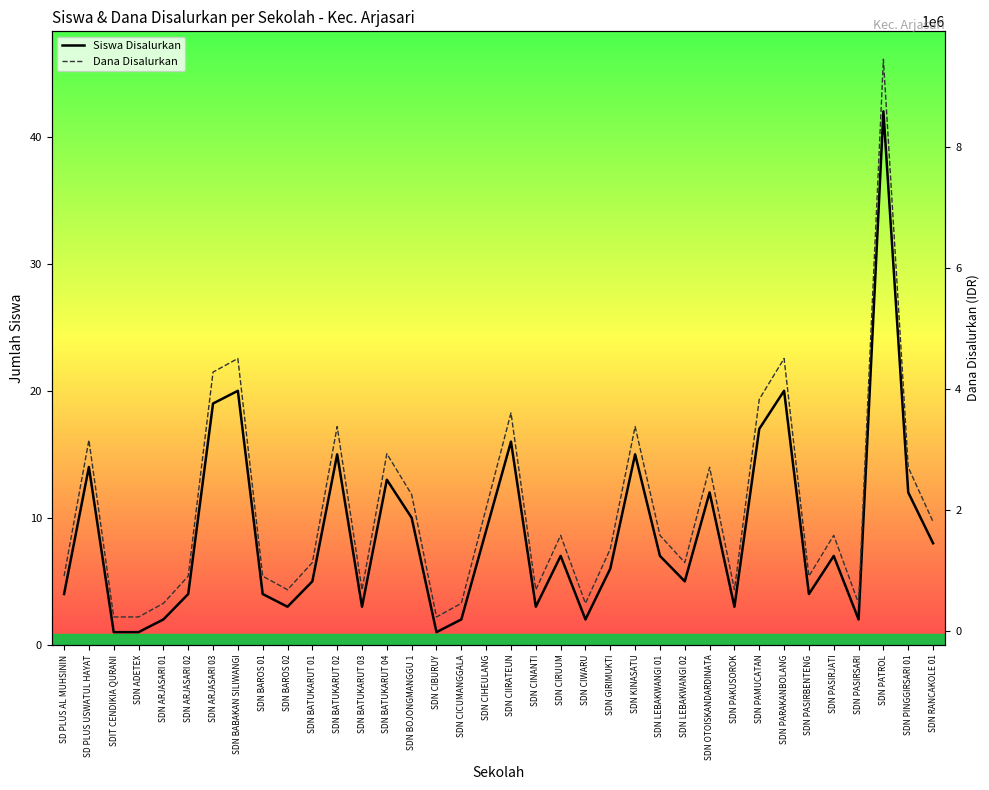

What are all the series names shown in the legend?

Siswa Disalurkan, Dana Disalurkan